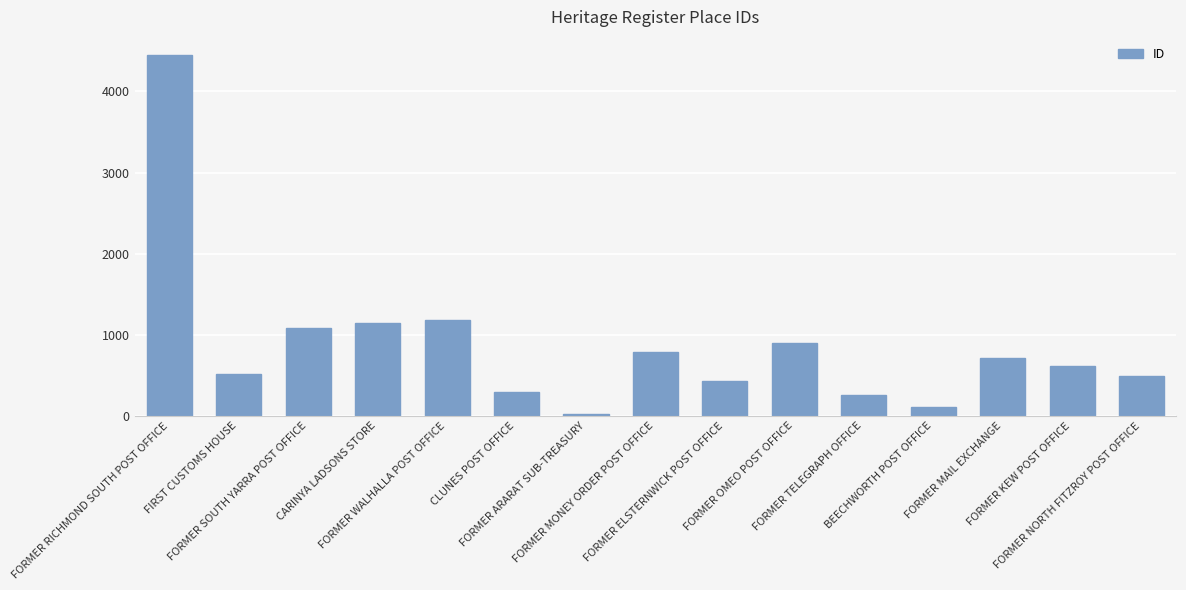

What is the change in value from FORMER ARARAT SUB-TREASURY to BEECHWORTH POST OFFICE?

+78